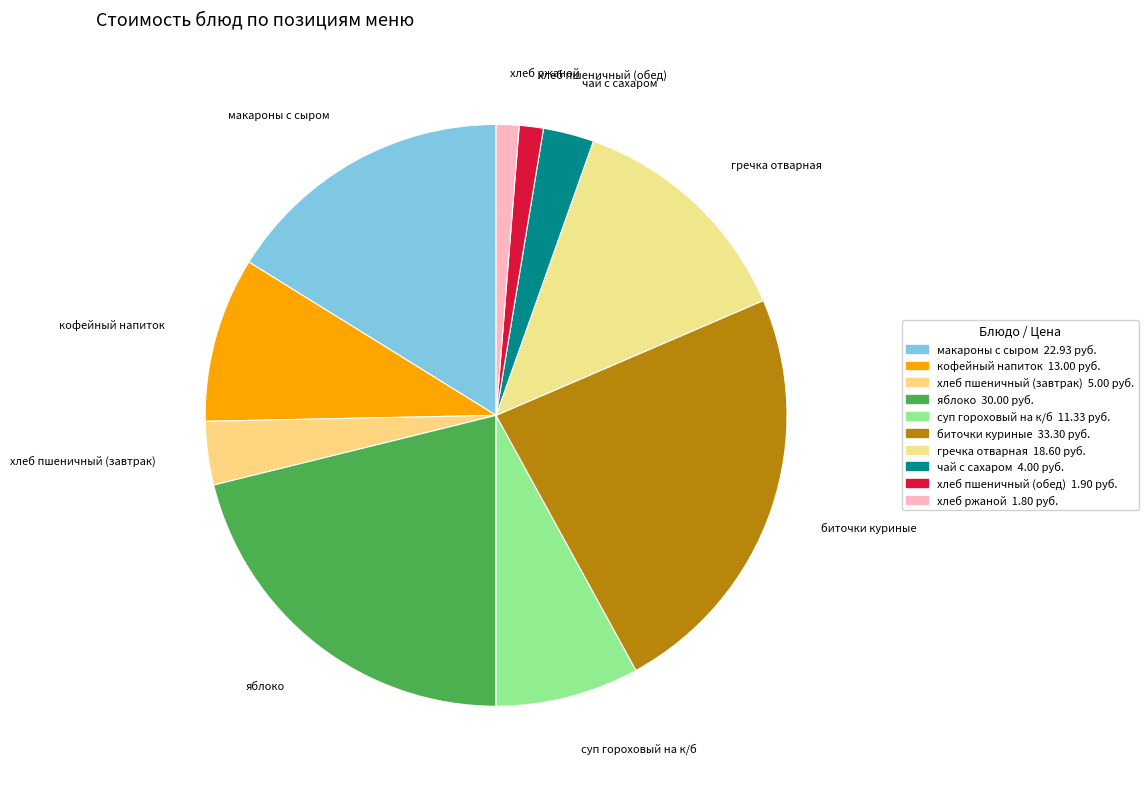

Combined, do яблоко and макароны с сыром account for over 50%?

No